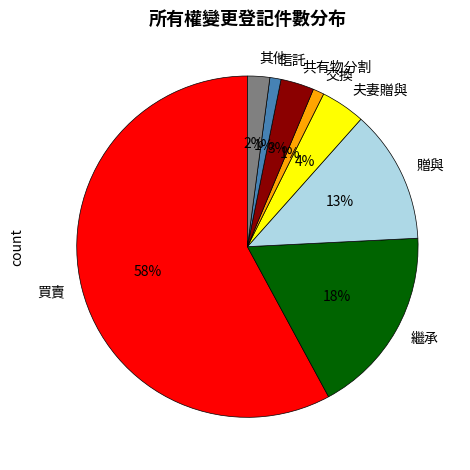

True or false: 信託 accounts for 10% of the total.

False